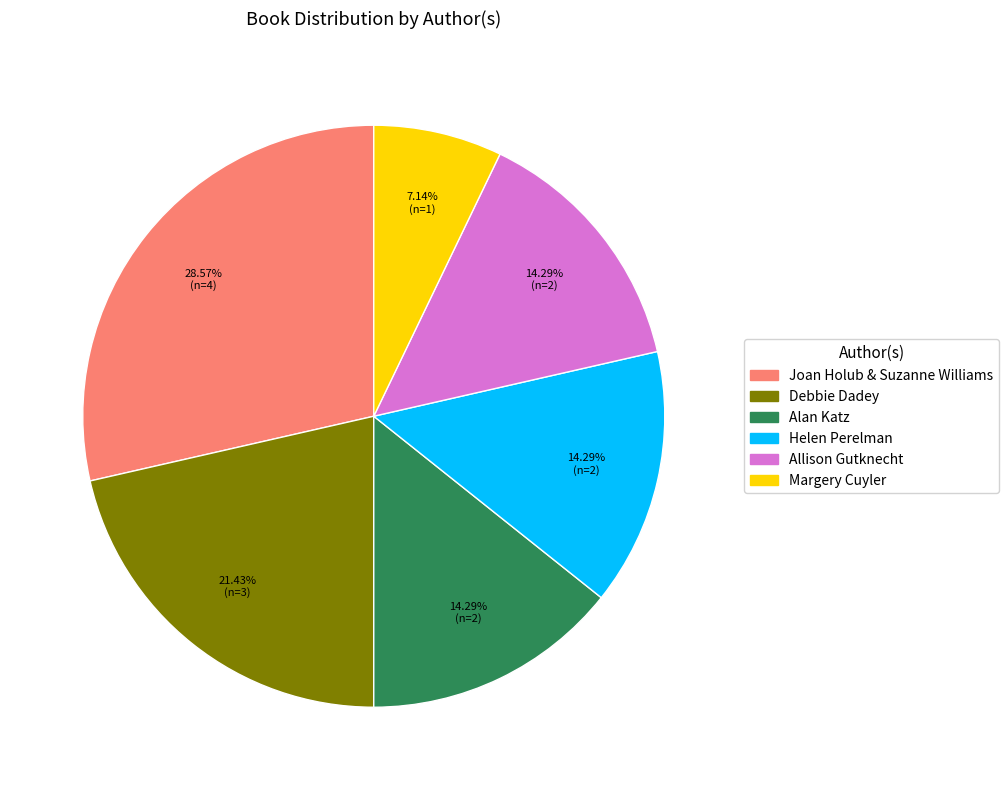

How many segments does this pie chart have?

6